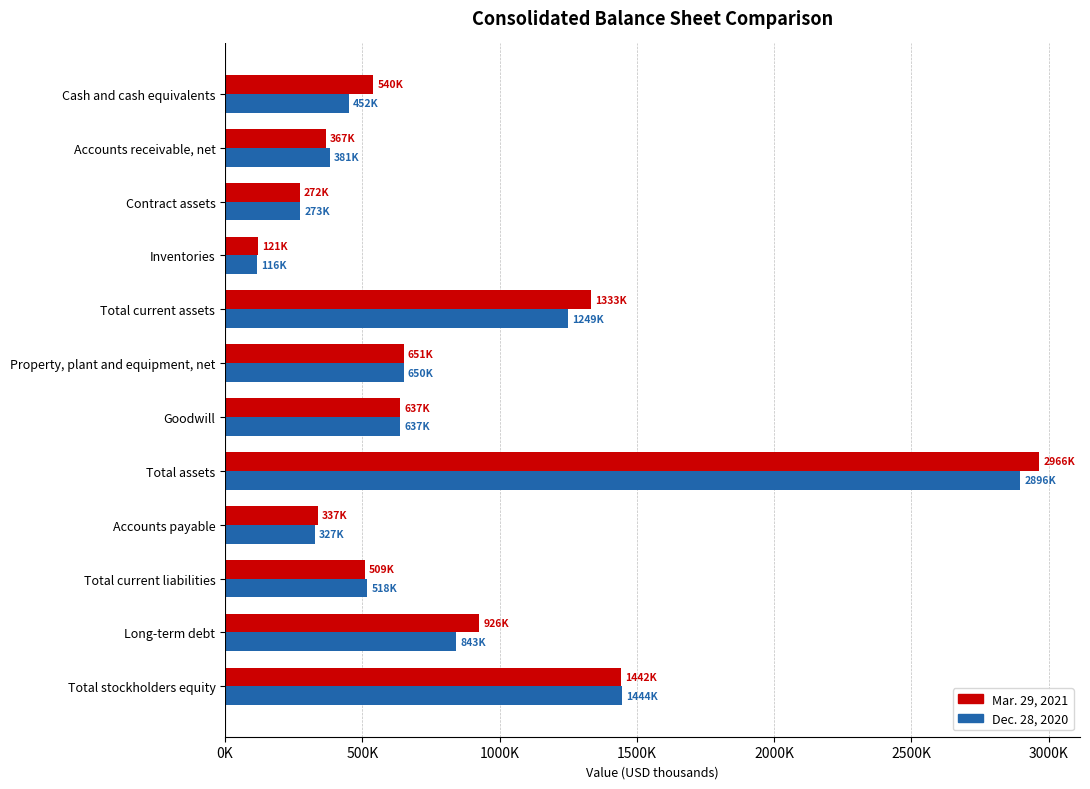

What is the minimum value for Mar. 29, 2021?

121124